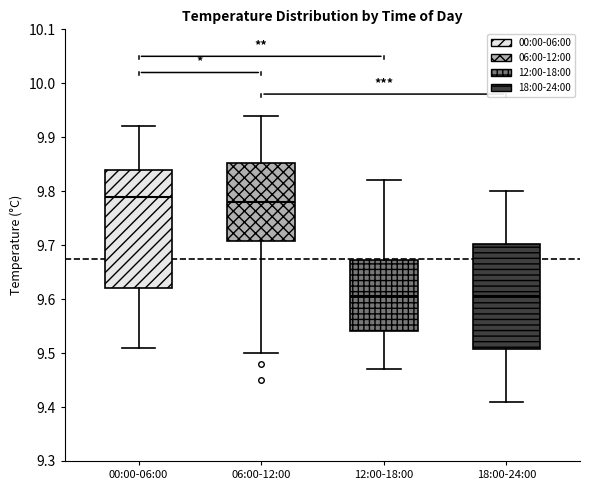

Which box is the tallest, from its lower edge to its upper edge?

00:00-06:00